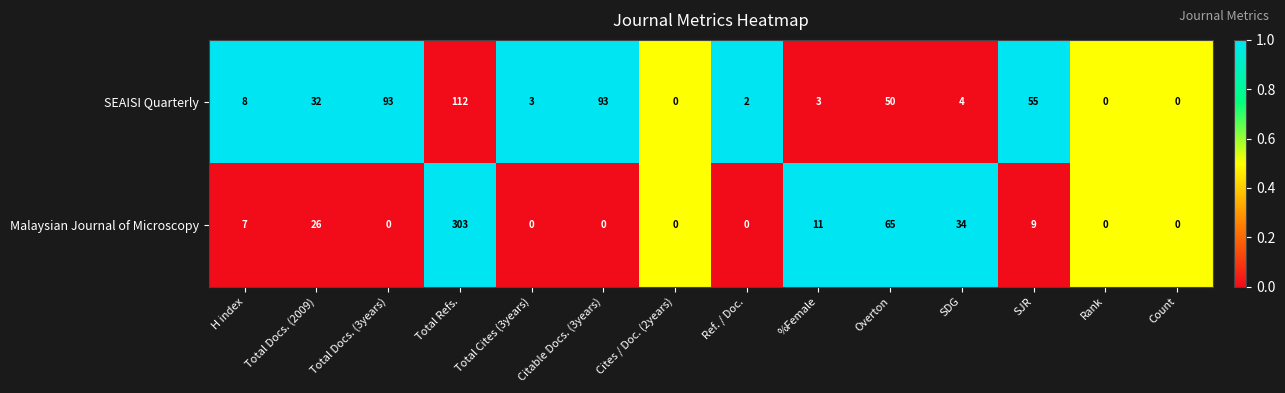

What is the difference between the highest and lowest values at SDG?

30